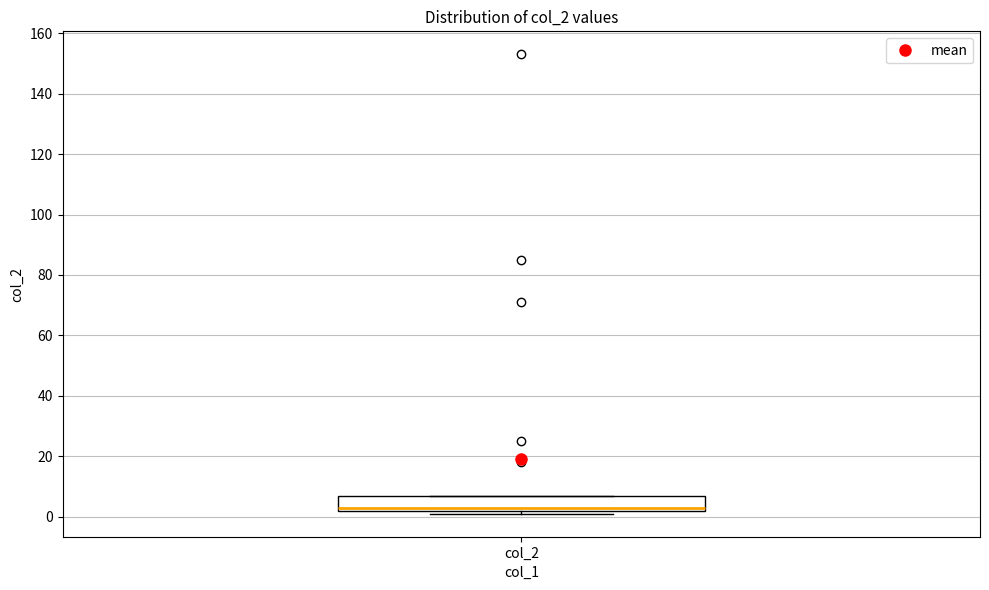

Read this box plot against the y-axis: the position of the median line, the range covered by the box, and the ends of both whiskers. The values are not printed on the chart, so give them approximately, as read against the axis.

median 4, box 2 to 8, whiskers 2 (just below the box's lower edge) to 8